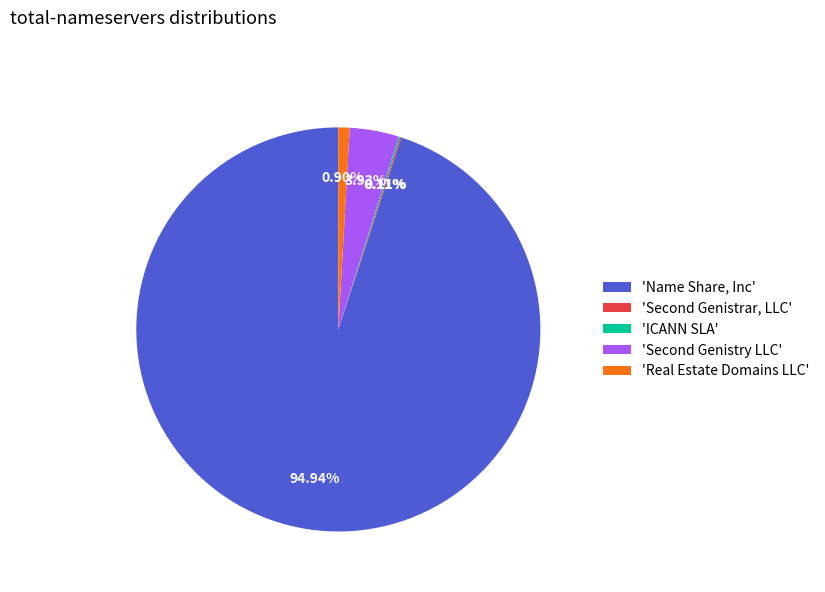

Which slice represents more than half of the pie?

'Name Share, Inc'